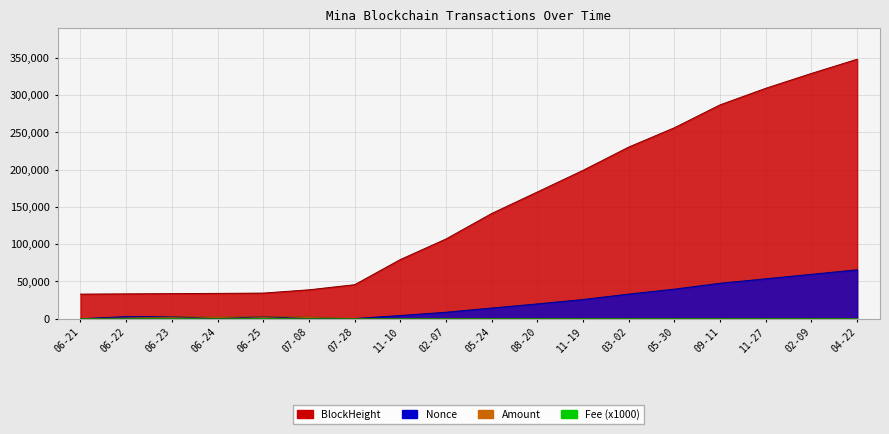

What is the label of the 6th point from the right?

03-02